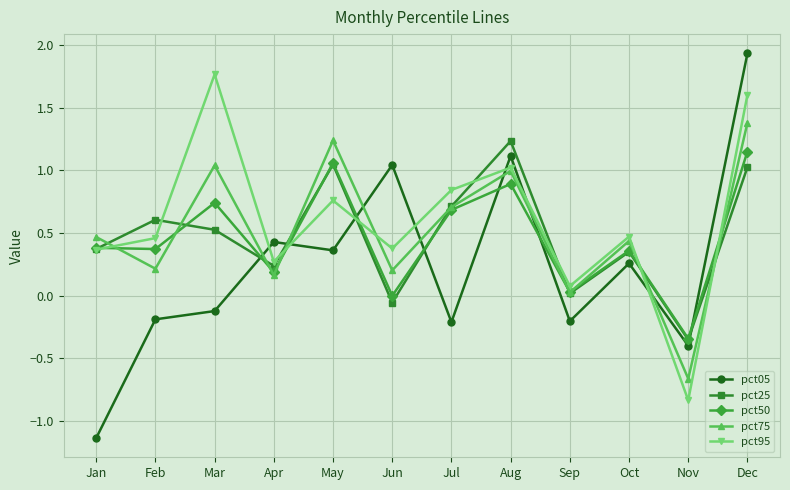

Between which two adjacent categories do pct75 and pct95 first intersect?

Jan and Feb